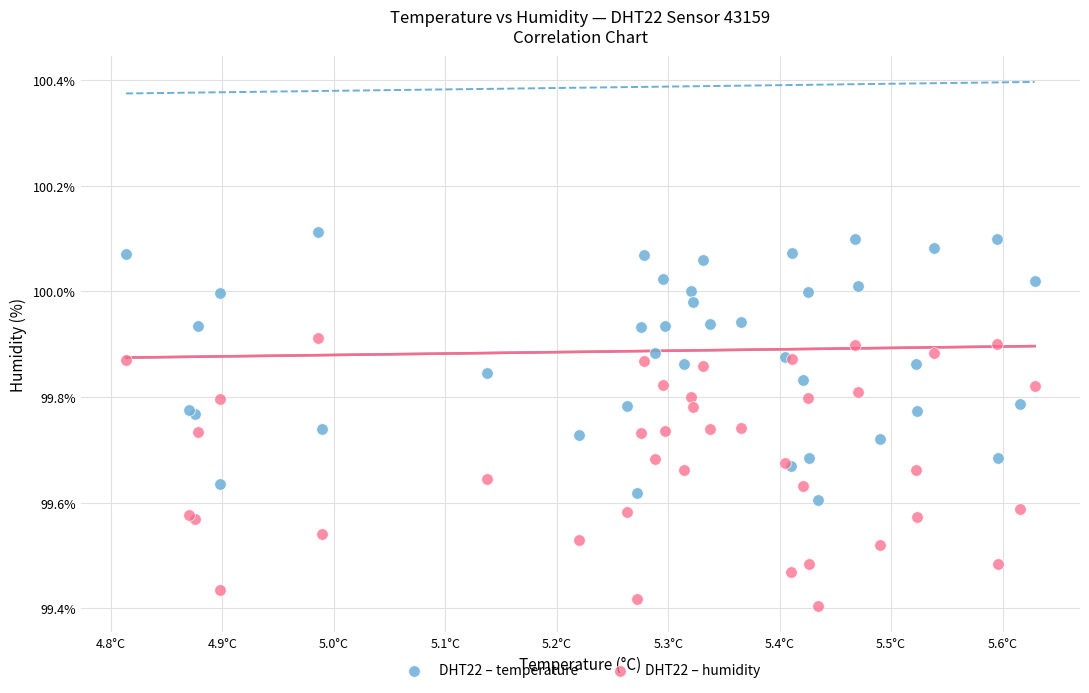

What are all the series names shown in the legend?

DHT22 – temperature, DHT22 – humidity